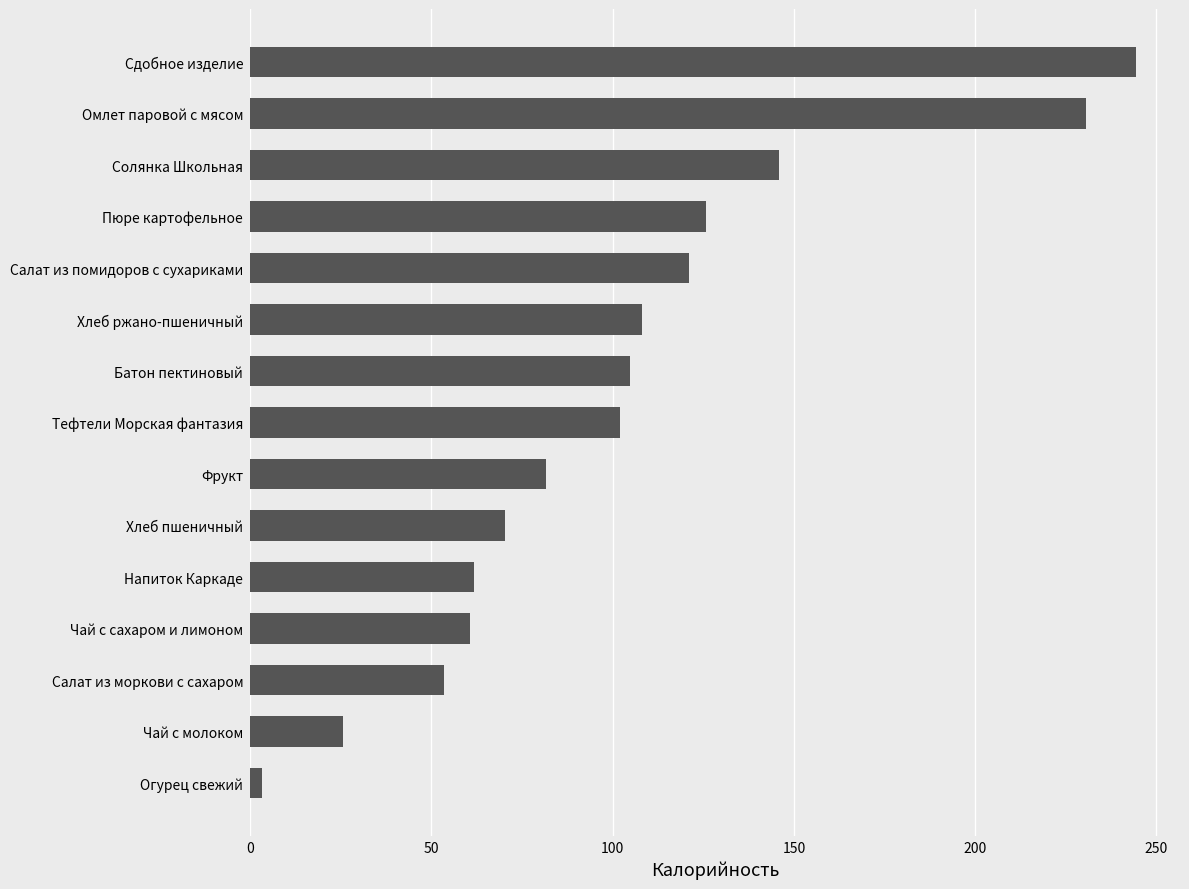

Read the value at Омлет паровой с мясом.

230.4